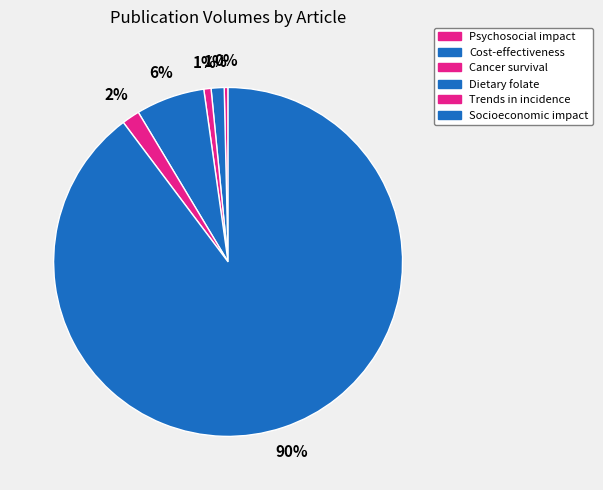

Count the number of slices in the pie.

6